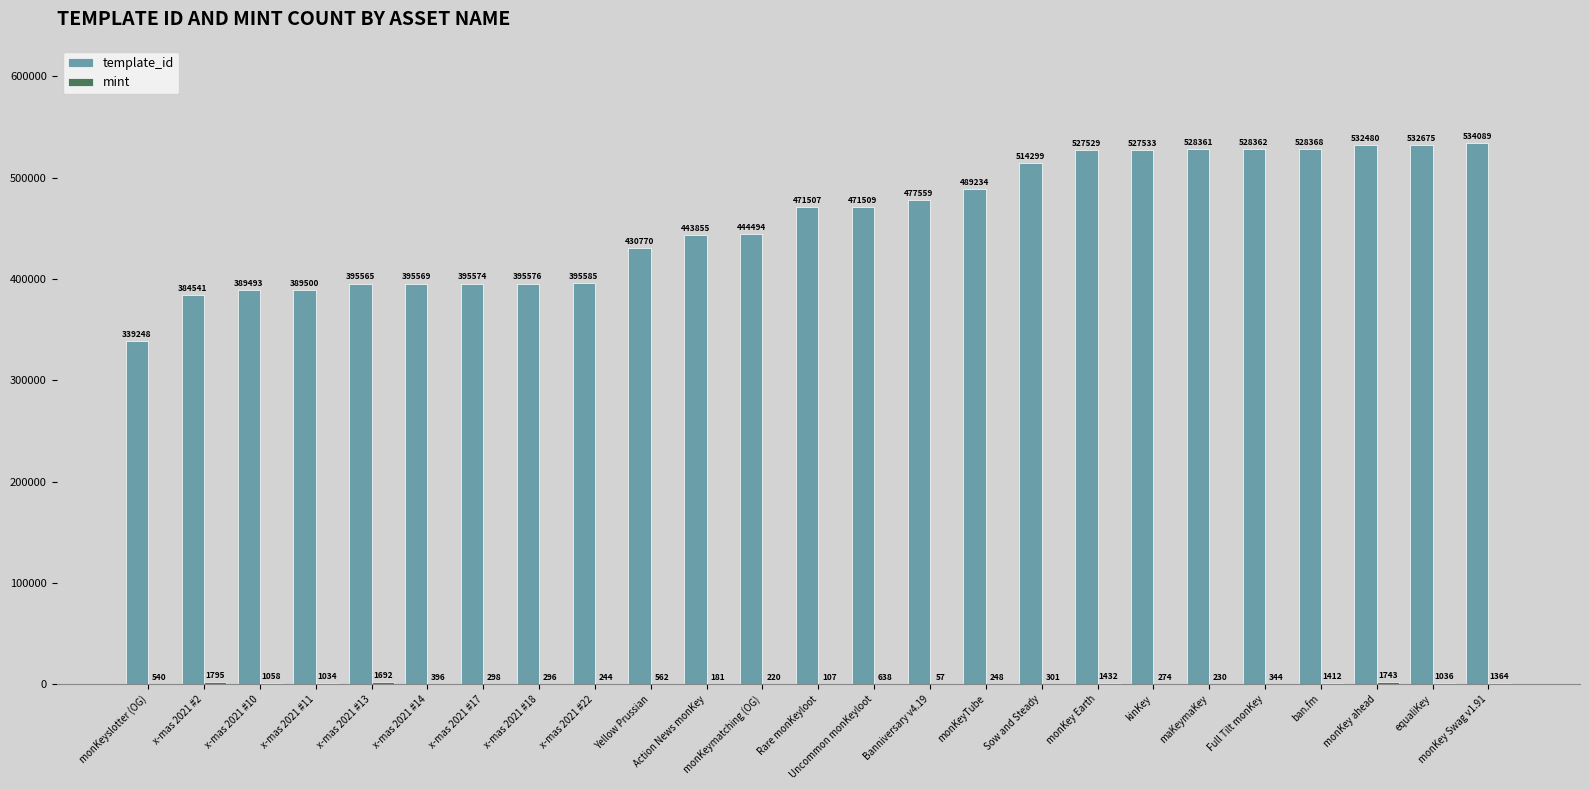

Which series has the largest total across all categories?

template_id